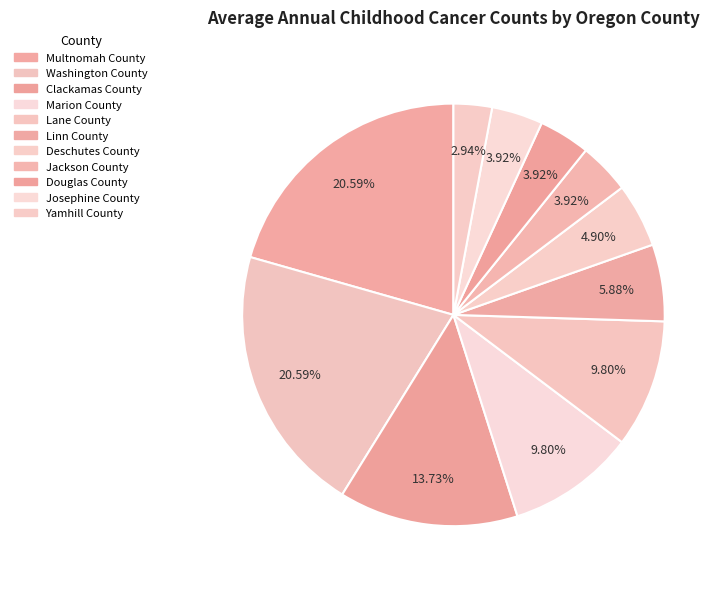

Combined, what portion of the pie is Douglas County and Clackamas County?

17.6%